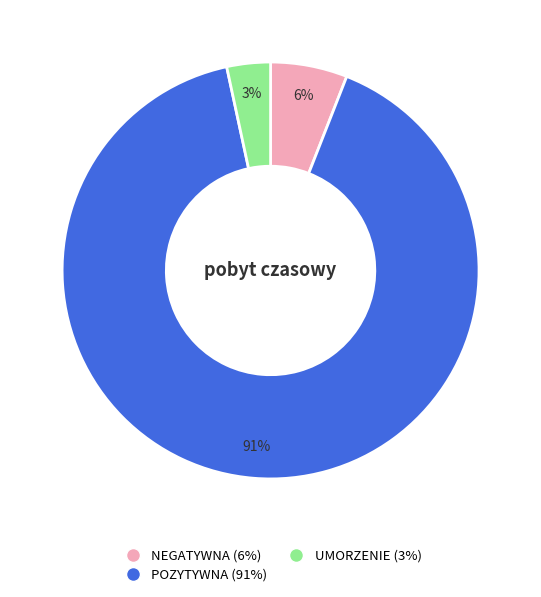

Is it true that NEGATYWNA is 6% of the pie?

True